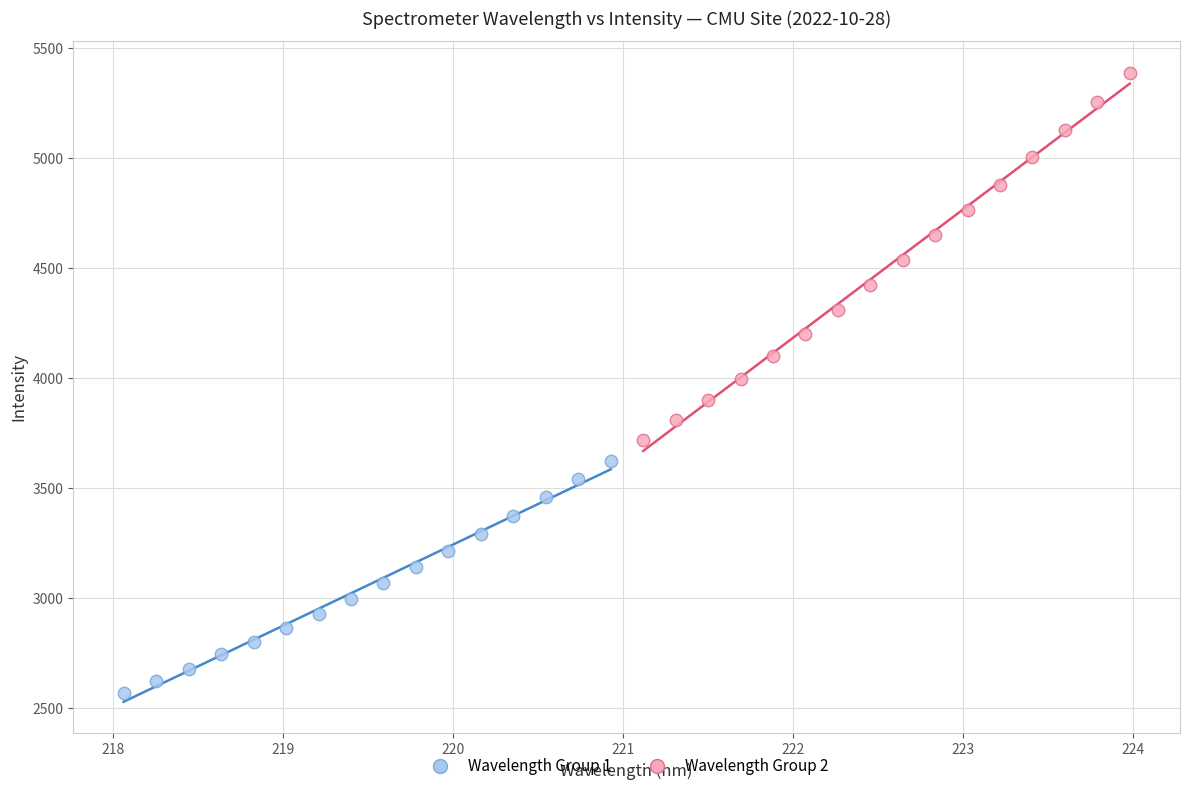

Which series reaches the maximum Y coordinate?

Wavelength Group 2